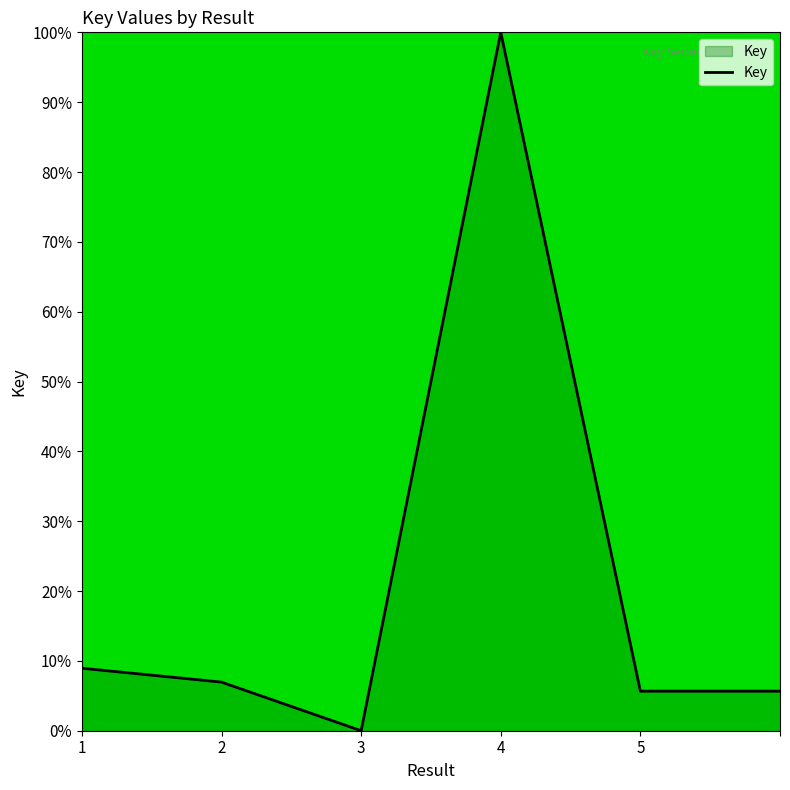

What is the difference between the second highest and second lowest values?

3.3